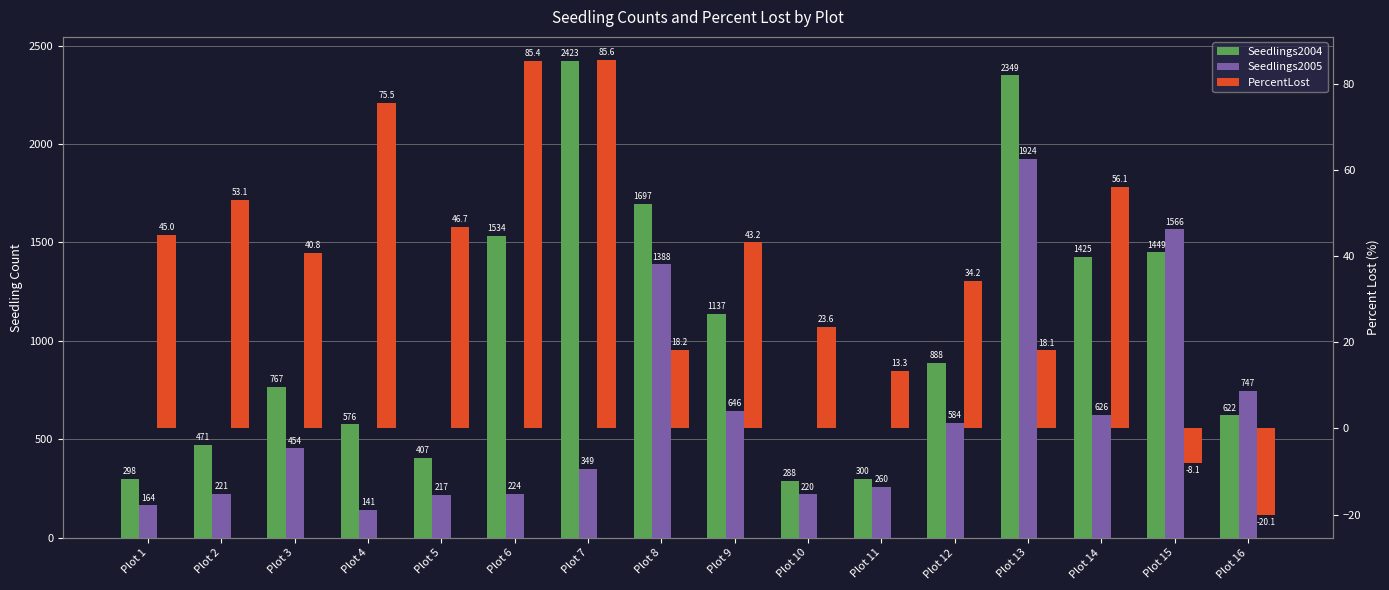

Which category has the lowest value across all series?

Plot 16